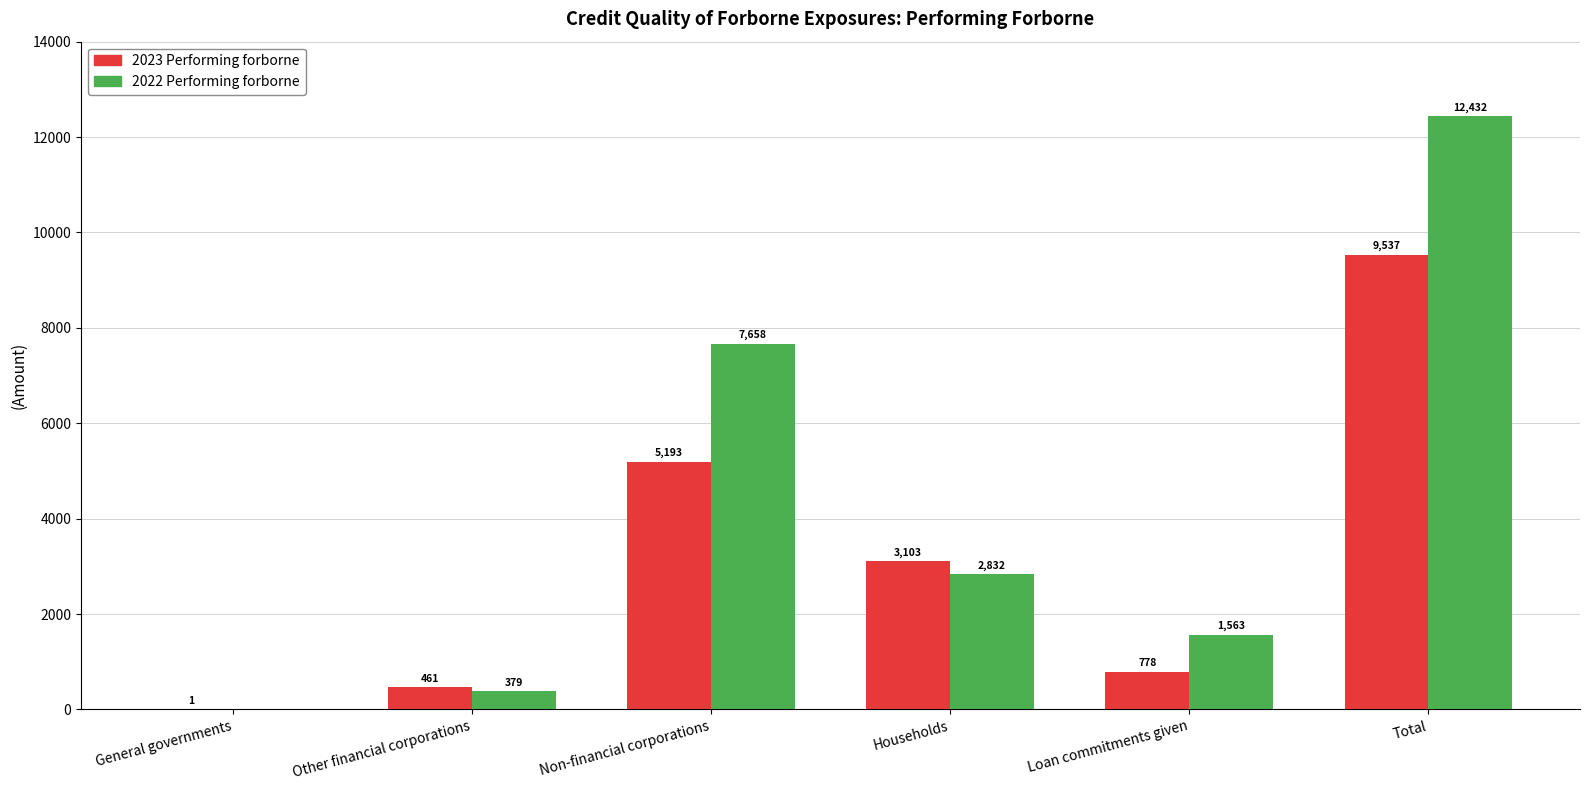

How many values in the 2022 Performing forborne series exceed 2832?

3